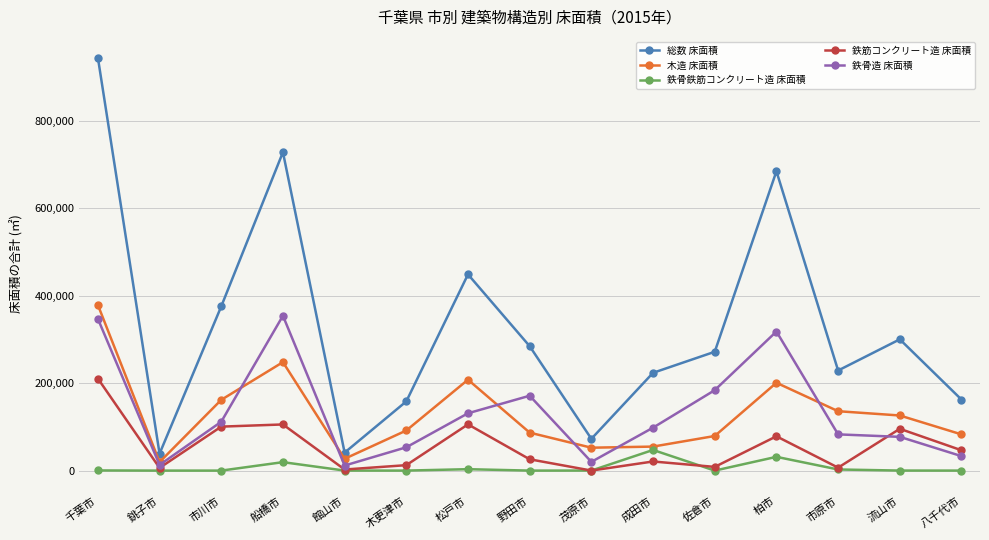

Which series has the widest spread of values?

総数 床面積